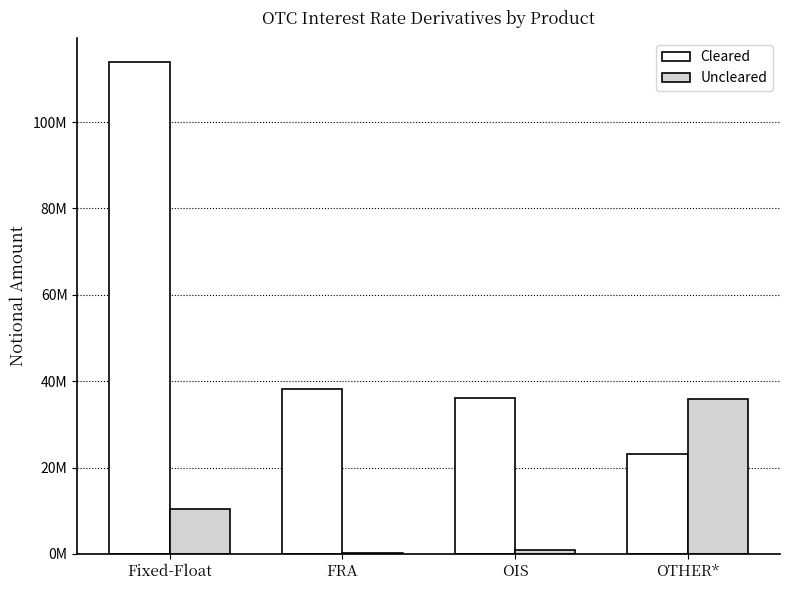

The Cleared series shows 113795377 at Fixed-Float. True or false?

True